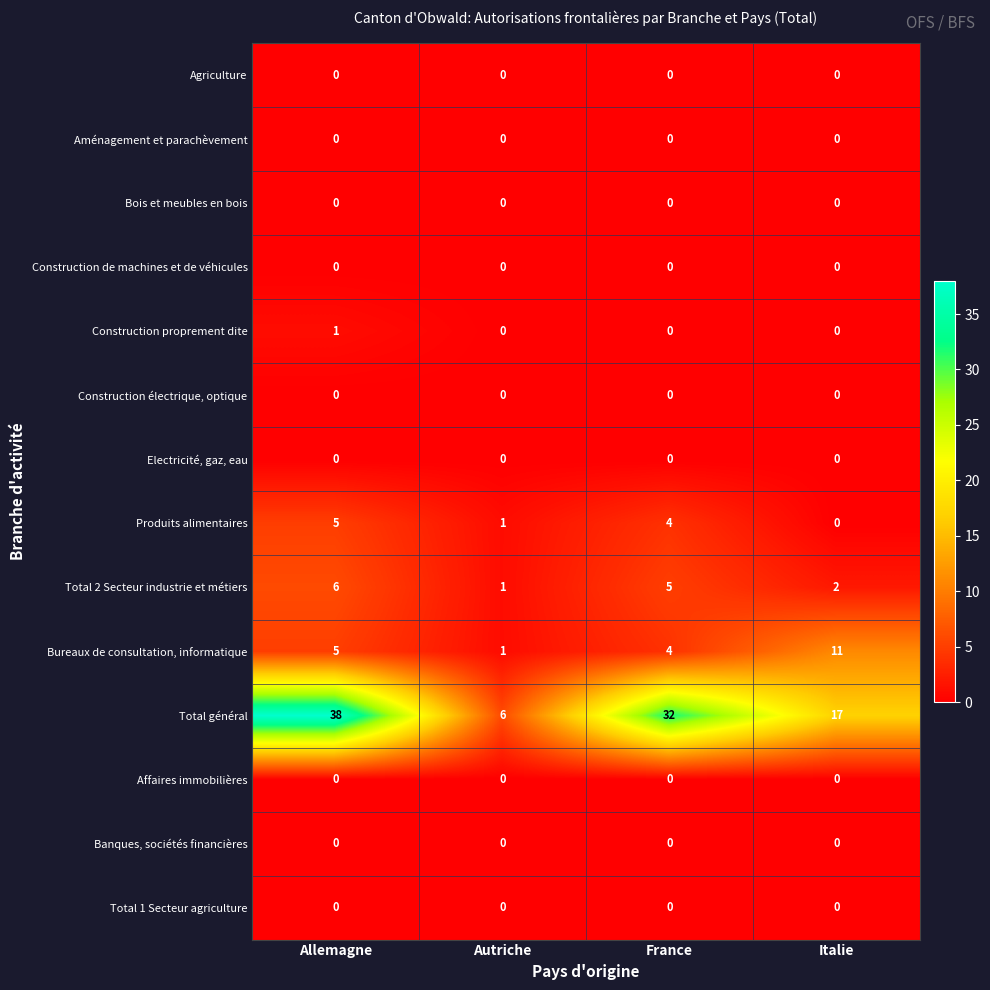

The Produits alimentaires series shows 5 at Allemagne. True or false?

True